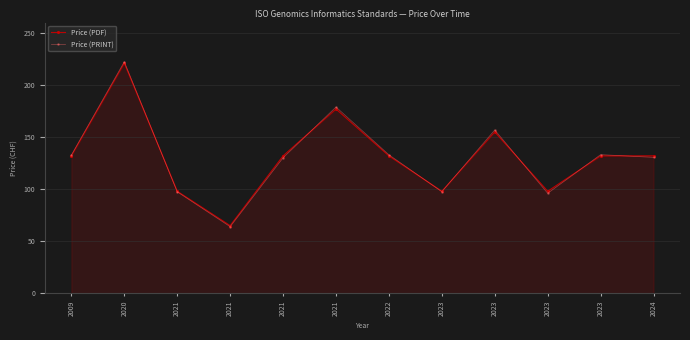

Where do Price (PDF) and Price (PRINT) first cross each other?

2020 and 2021